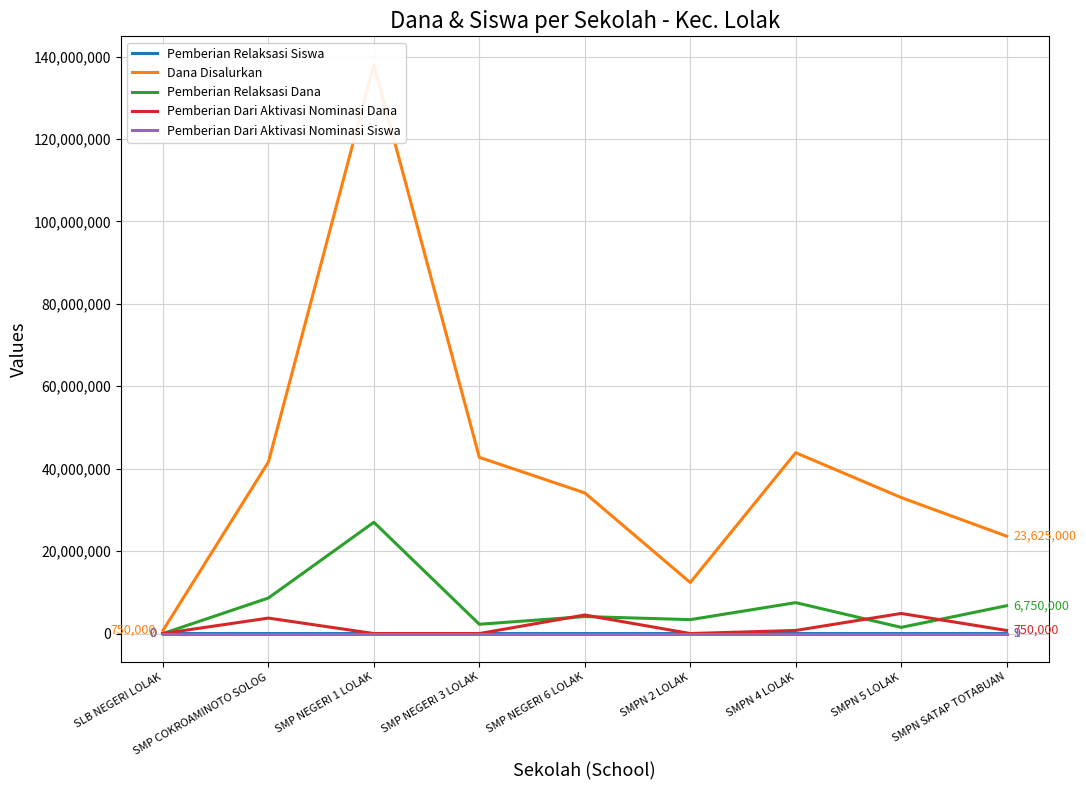

Where is the first local minimum for Pemberian Dari Aktivasi Nominasi Siswa?

SMPN 2 LOLAK